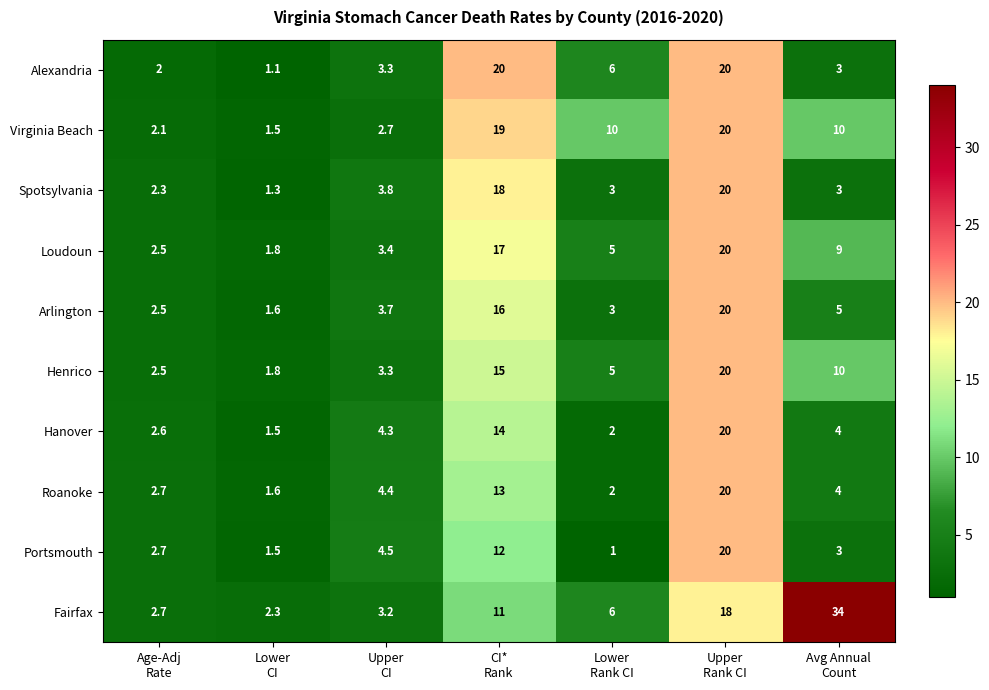

What is the difference between the maximum and second lowest values in the Fairfax series?

31.3